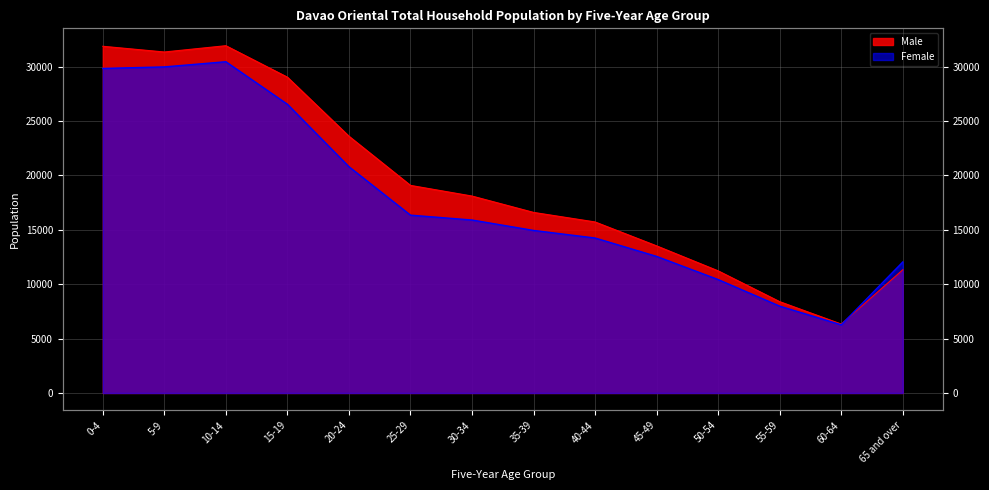

What position from the left is 0-4?

1